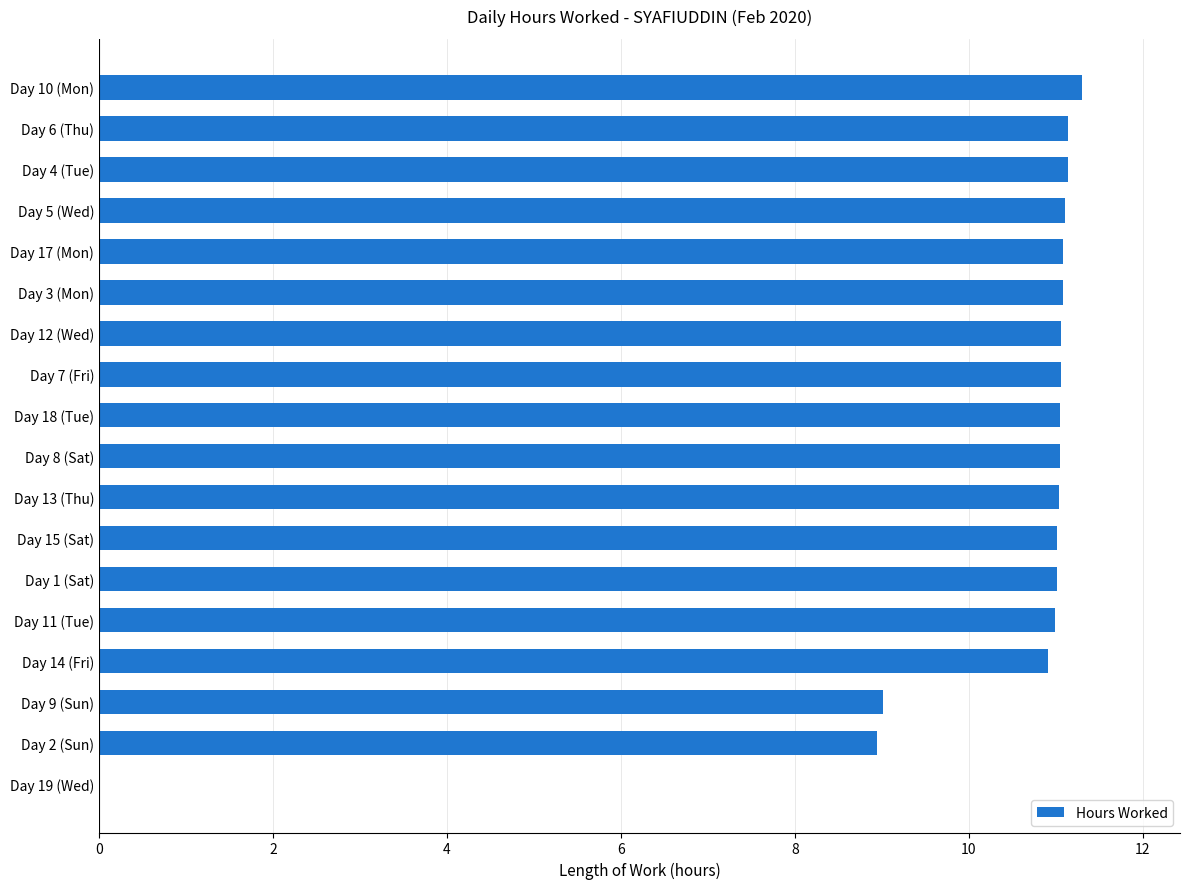

The value at Day 10 (Mon) is 11.3. True or false?

True